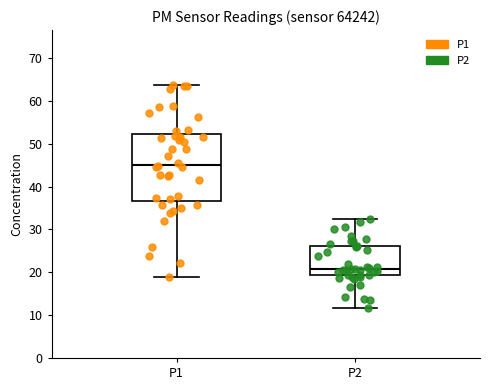

Reading left to right, transcribe this box plot: for each box, give where its median line is, the range the box spans, and where its two whiskers end, as read against the y-axis. The values are not printed on the chart, so give them approximately, as read against the axis.

P1: median 45, box 37 to 52, whiskers 19 to 64
P2: median 21, box 19 to 26, whiskers 12 to 33